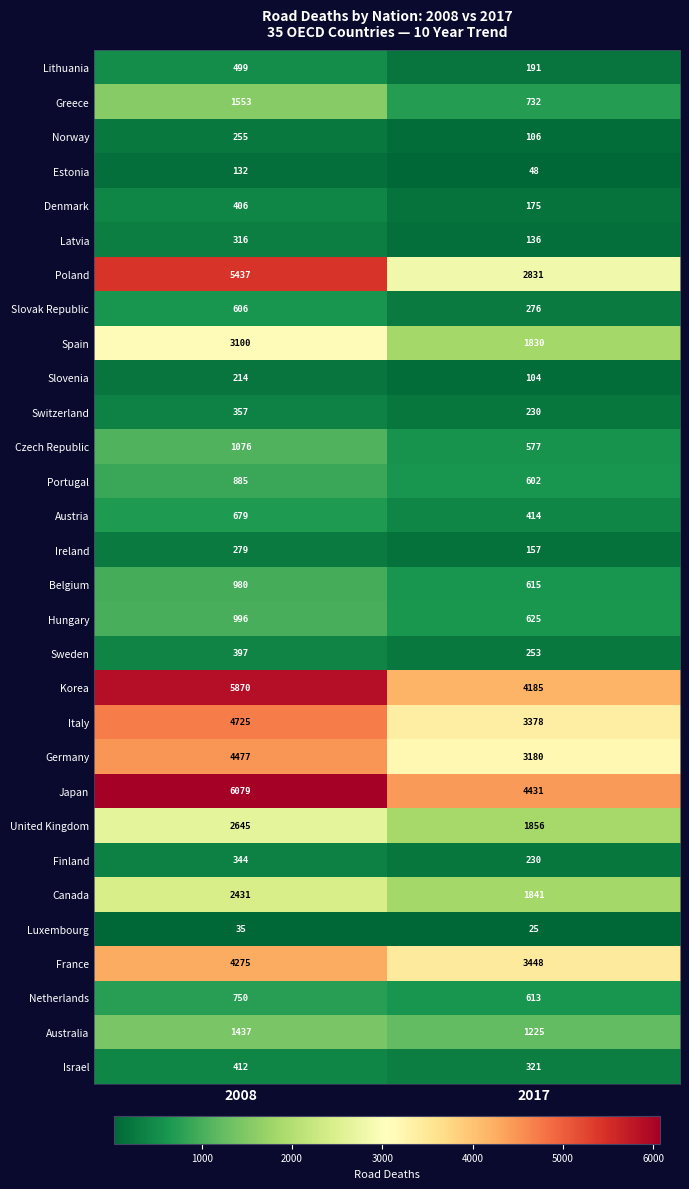

Is the value of Italy at 2008 greater than the value of Czech Republic at 2017?

Yes